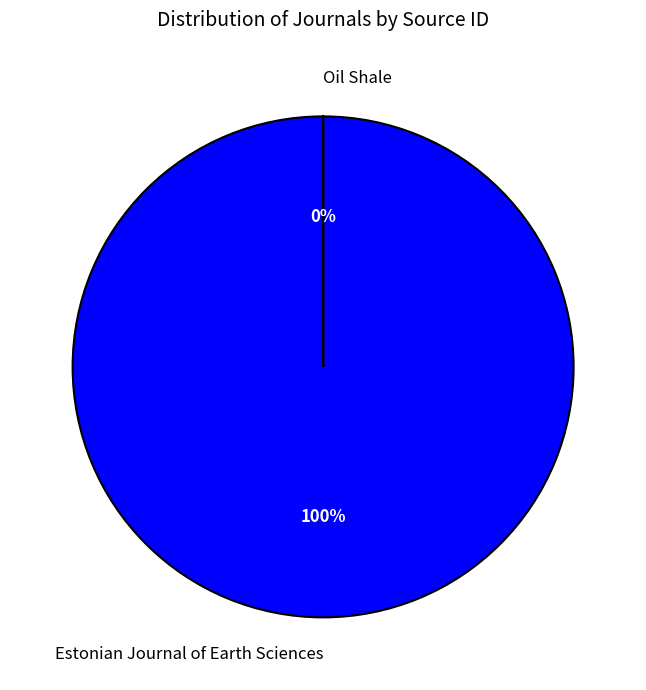

To the nearest percent, what is the difference between the largest and smallest slice percentages?

100%